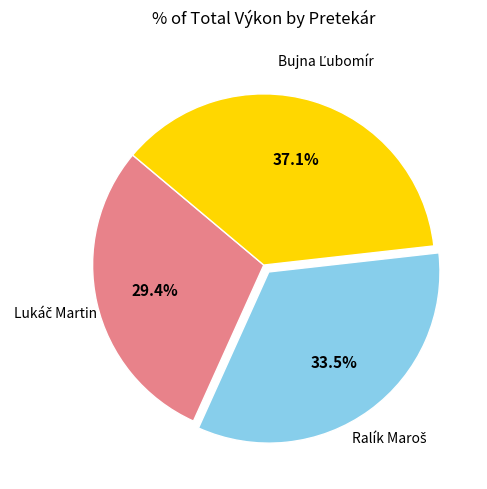

Is there any slice that represents more than half of the pie?

No